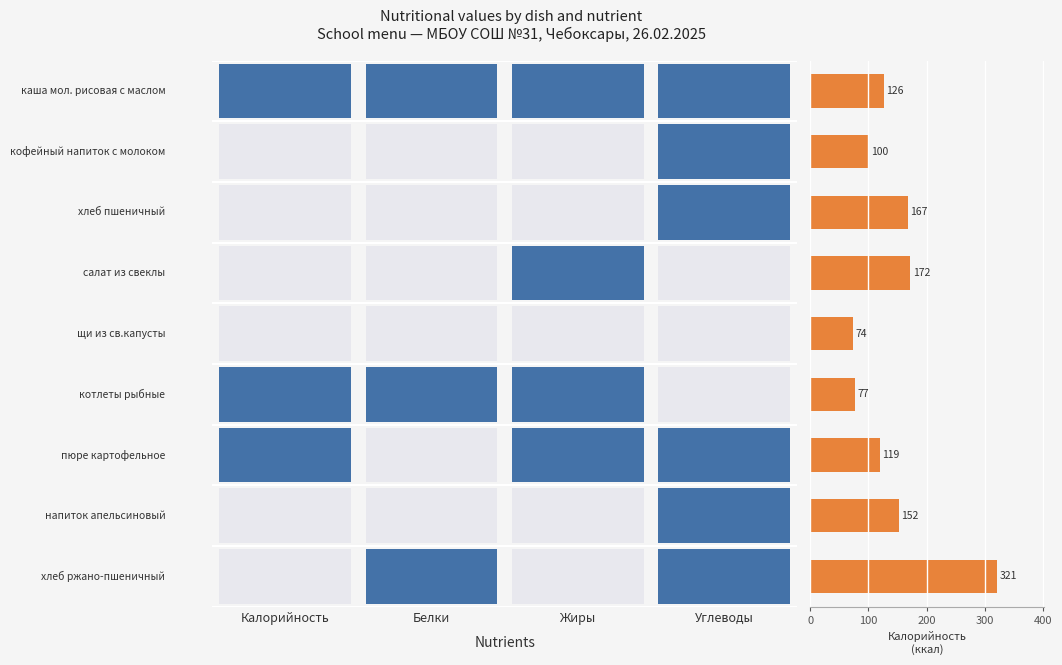

How many data points does each series have?

9